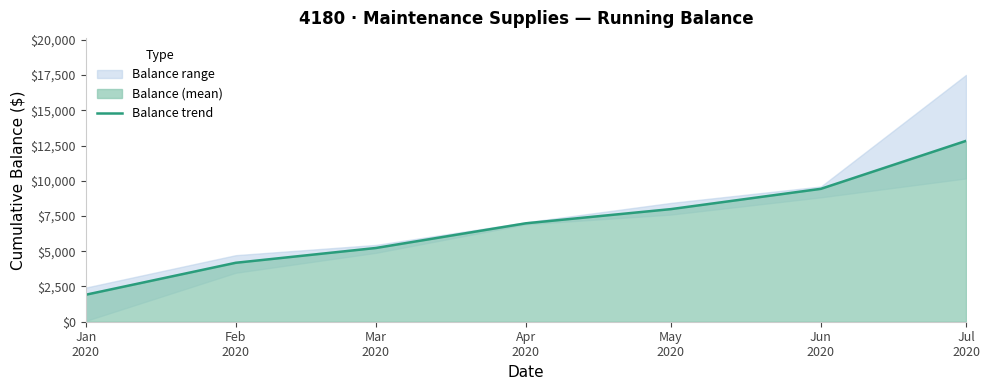

Reading right to left, extract all data points from this chart.

12832.1	9430.4	7991.1	6984.1	5232.8	4182.0	1914.9